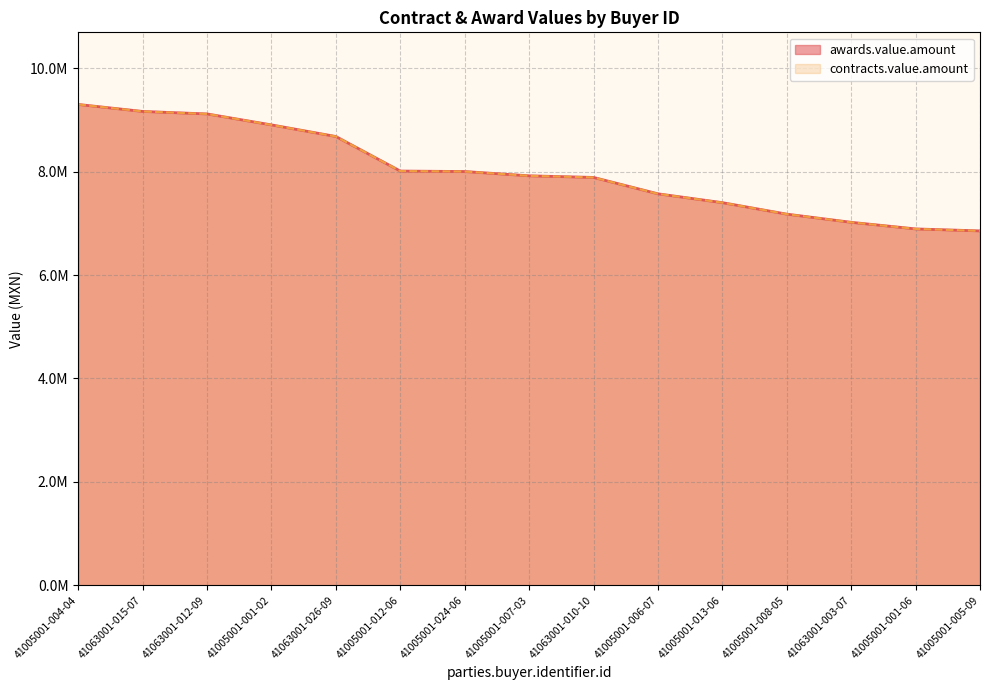

Is it true that awards.value.amount equals 8012336.9 at 41005001-012-06?

True